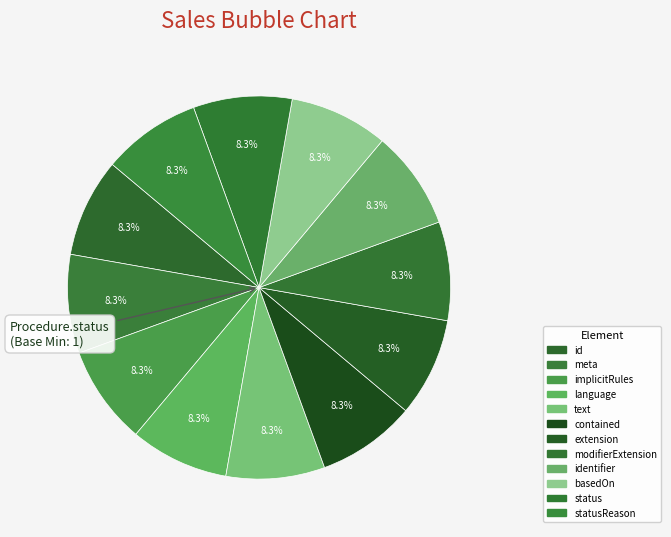

Which slice is the smallest?

Procedure.id